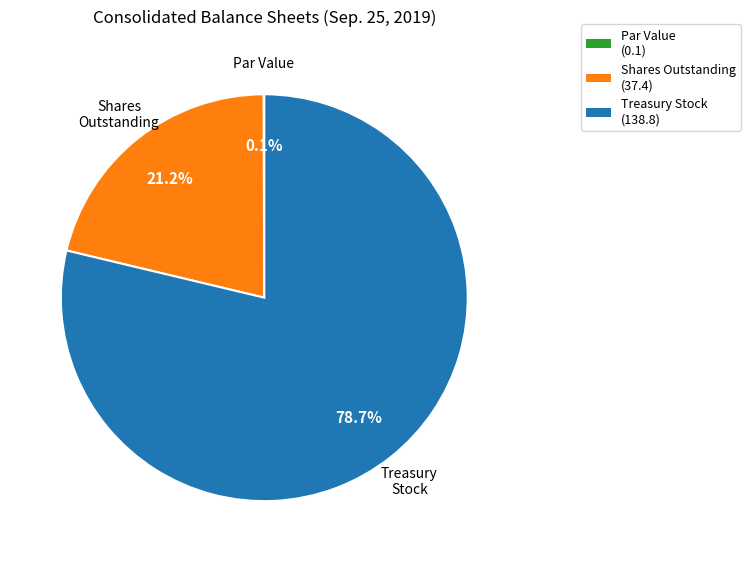

Which slice is the largest?

Treasury Stock (138.8)